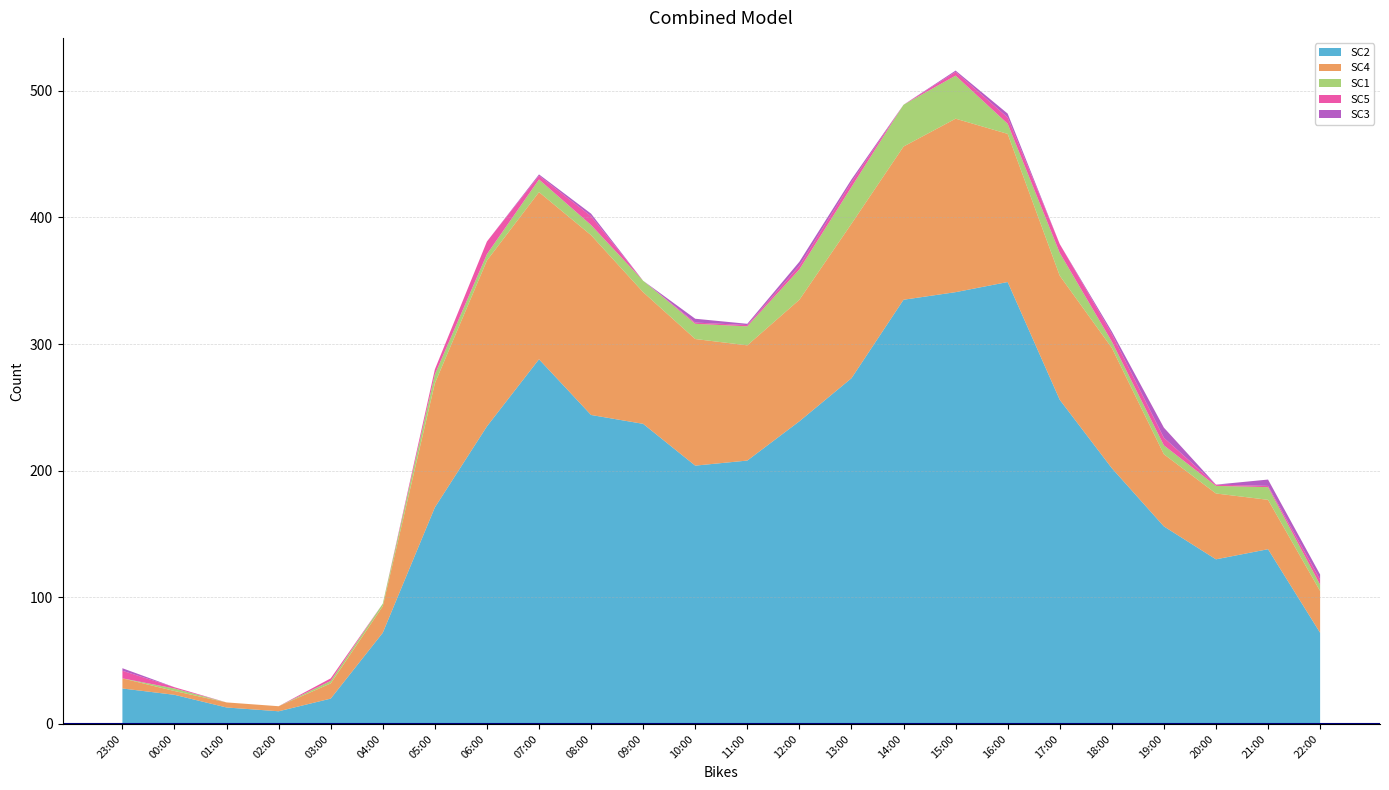

Reading right to left, list all the values displayed in this chart.

SC2: 23=72	36=138	44=130	55=156	99=202	128=256	130=349	118=341	101=335	94=273	54=239	82=208	64=204	75=237	130=244	167=288	82=235	62=171	13=72	6=20	2=10	6=13	7=23	6=28
SC4: 23=33	36=39	44=52	55=57	99=95	128=98	130=117	118=137	101=121	94=122	54=96	82=91	64=100	75=104	130=142	167=132	82=131	62=98	13=21	6=12	2=4	6=4	7=3	6=8
SC1: 23=5	36=10	44=6	55=7	99=5	128=18	130=8	118=34	101=33	94=29	54=24	82=15	64=12	75=9	130=8	167=10	82=5	62=7	13=2	6=2	2=0	6=0	7=2	6=0
SC5: 23=4	36=1	44=1	55=6	99=6	128=7	130=5	118=3	101=0	94=4	54=3	82=1	64=1	75=0	130=7	167=3	82=10	62=4	13=0	6=2	2=0	6=0	7=1	6=6
SC3: 23=4	36=5	44=0	55=8	99=2	128=0	130=3	118=1	101=0	94=2	54=3	82=1	64=3	75=0	130=2	167=1	82=0	62=0	13=0	6=0	2=0	6=0	7=0	6=2